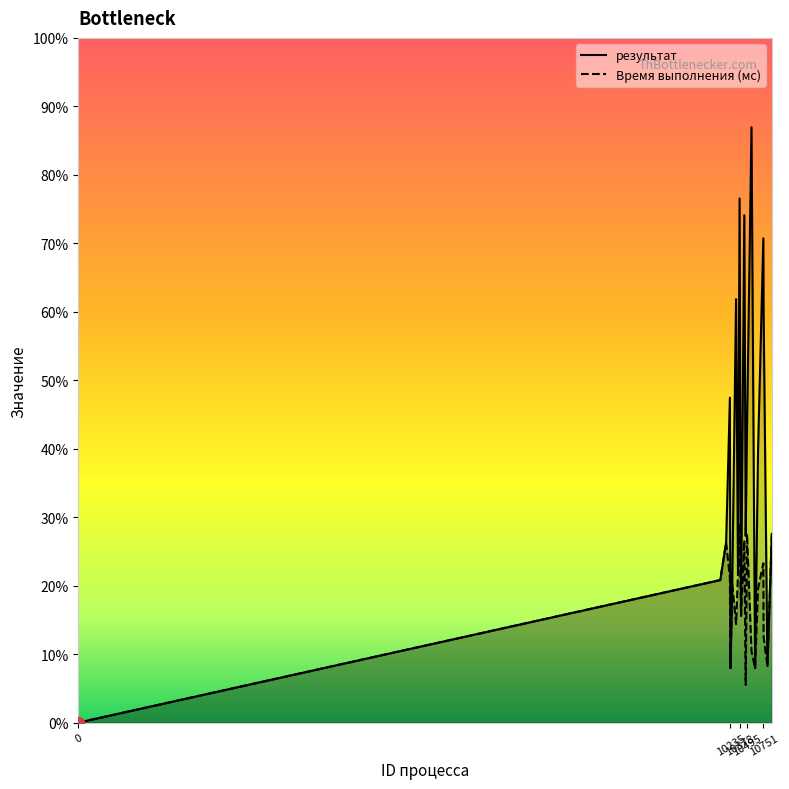

Which series reaches the maximum Y coordinate?

результат